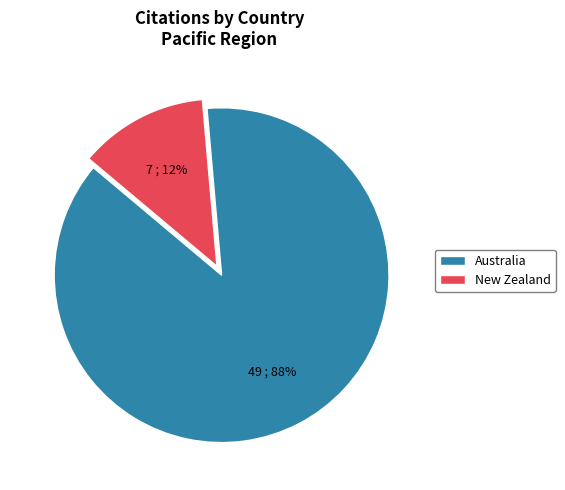

Combined, do New Zealand and Australia account for over 50%?

Yes